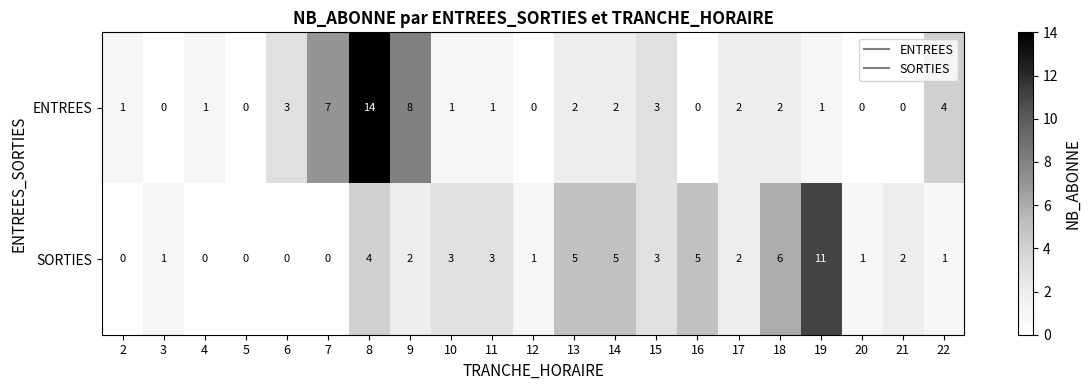

Where is ENTREES nearest to the value 7?

7